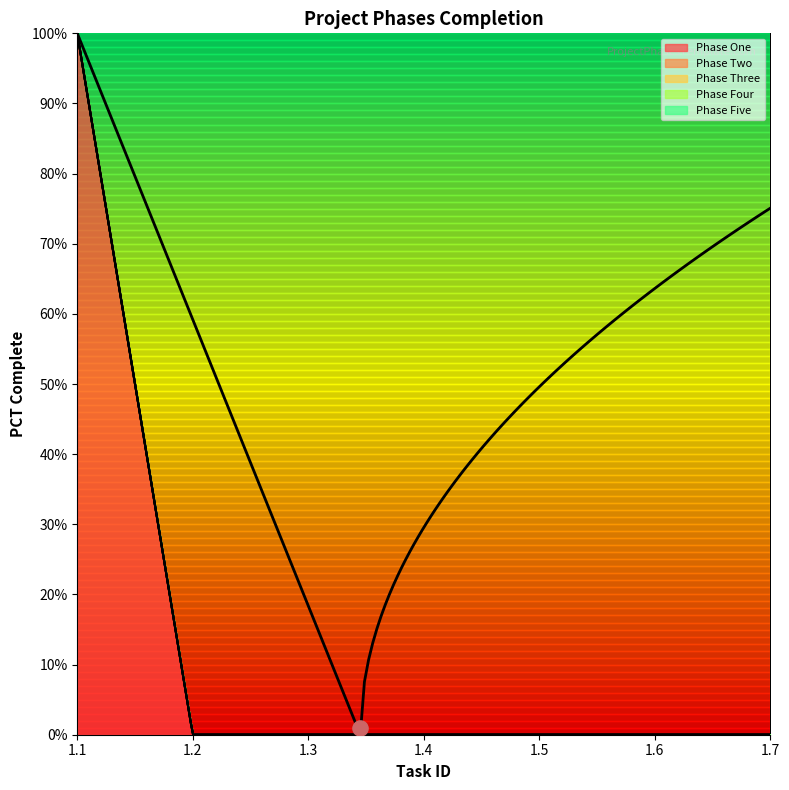

Which series has the largest total across all categories?

Phase One